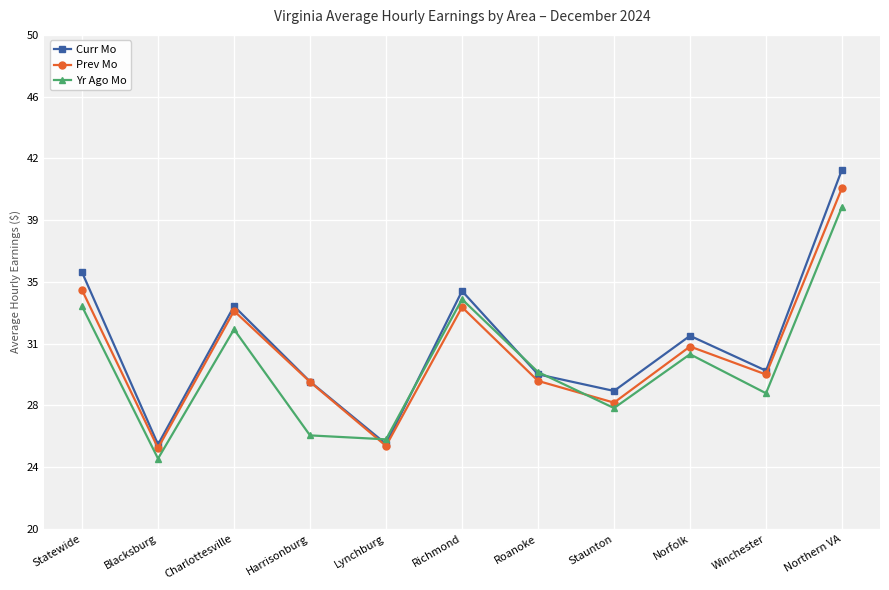

How many interior local peaks does the Prev Mo series have?

3